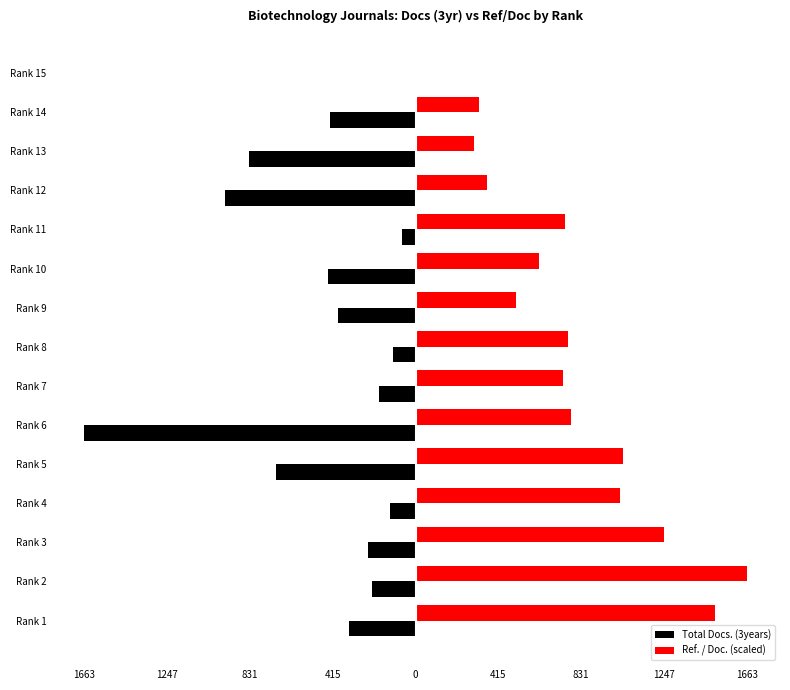

What is the sum of all Total Docs. (3years) values?

-6695.0